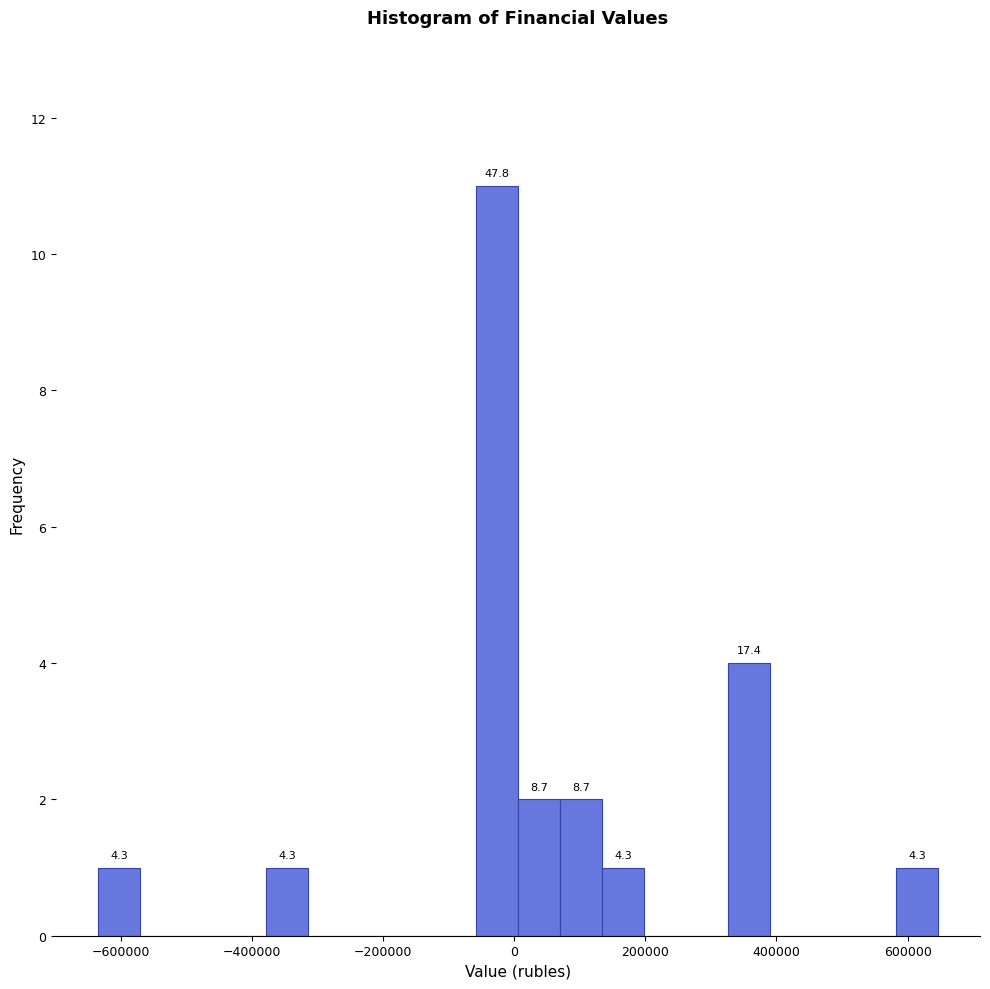

Around what value on the x-axis is the tallest bar? Give the approximate position of its centre, as read against the axis.

-20000